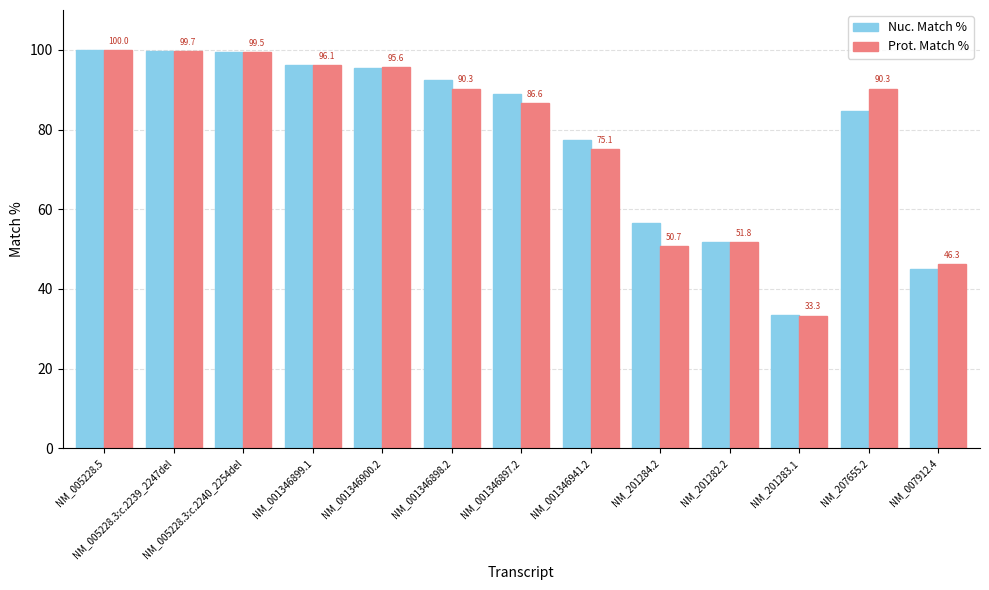

What is the difference between the maximum and minimum values in the Prot. Match % series?

66.7